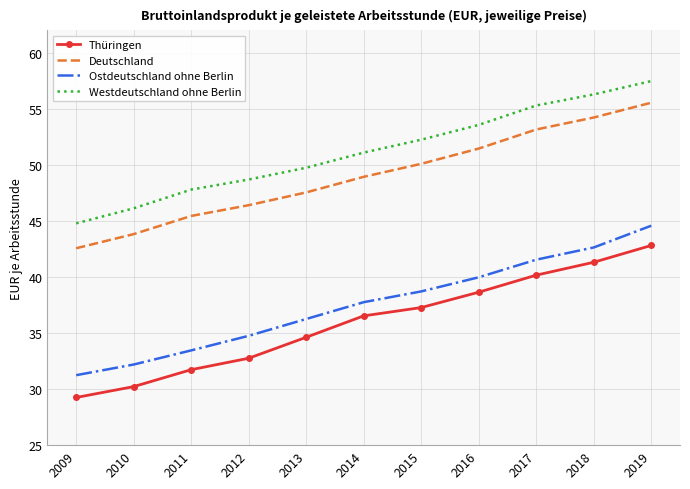

Read the Westdeutschland ohne Berlin value at 2019.

57.5